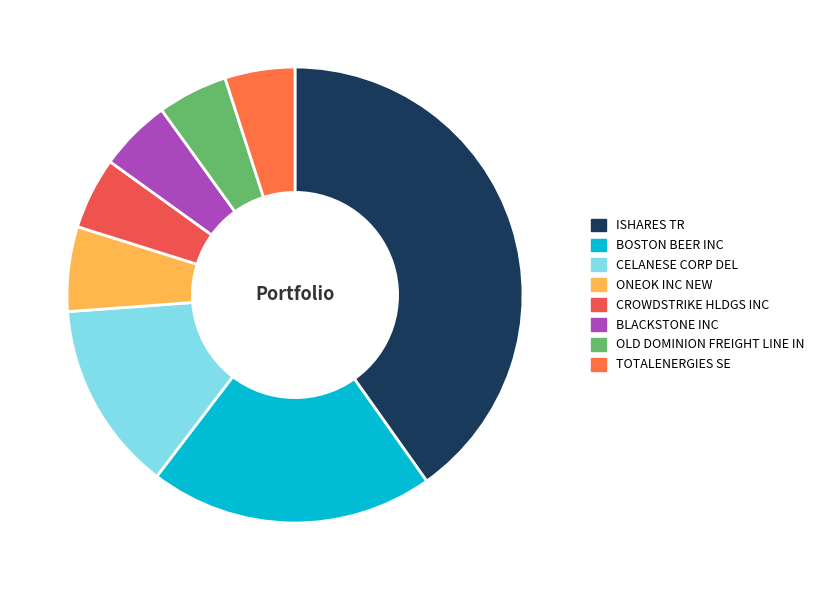

True or false: TOTALENERGIES SE accounts for 5% of the total.

True